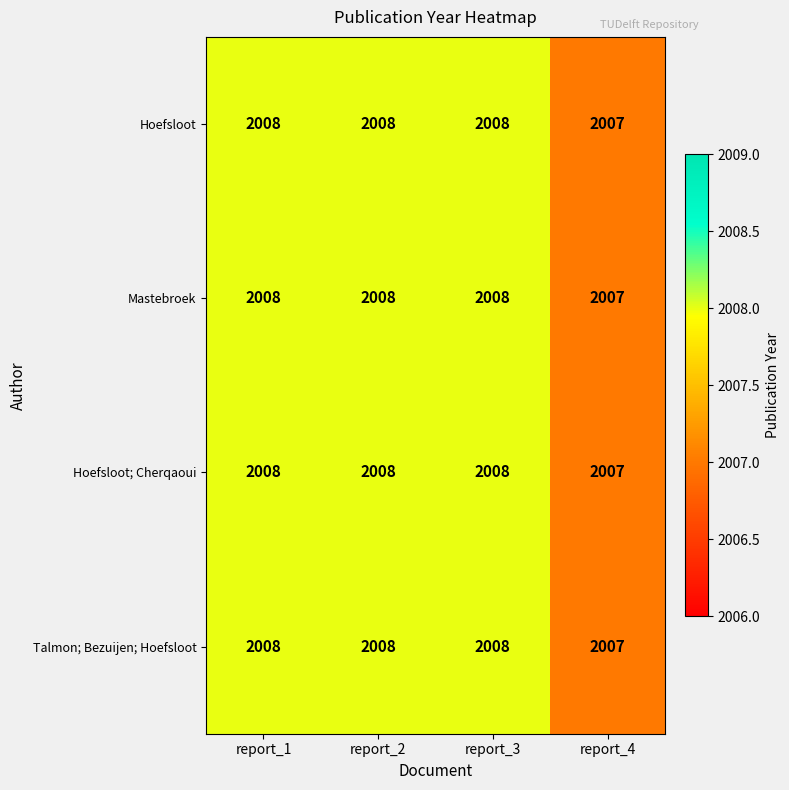

What is the approximate value of Talmon; Bezuijen; Hoefsloot at report_3?

2008